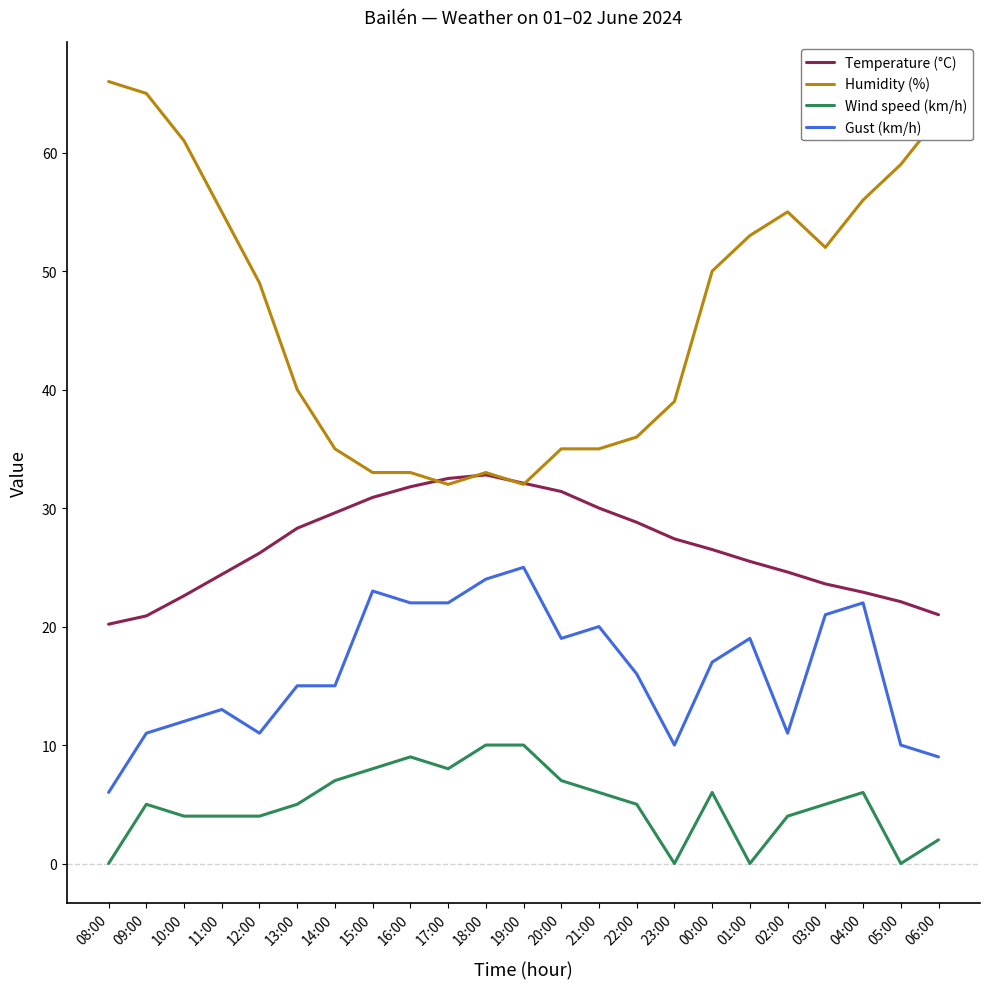

At which category does Gust (km/h) reach its first local valley?

12:00